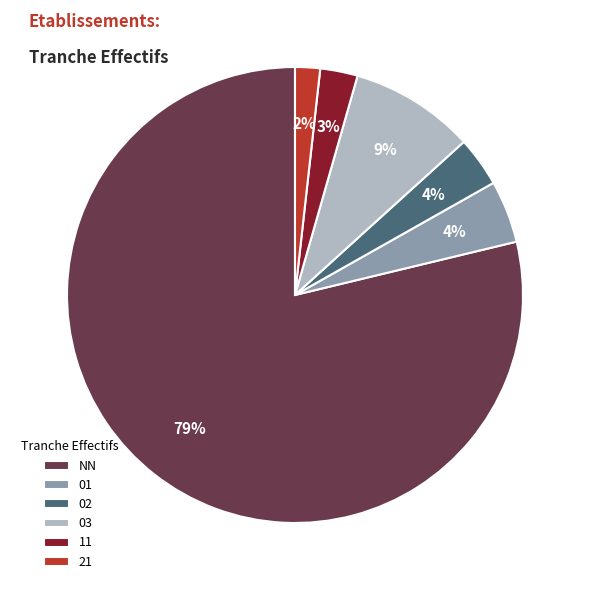

Do NN and 01 together represent more than half of the pie?

Yes